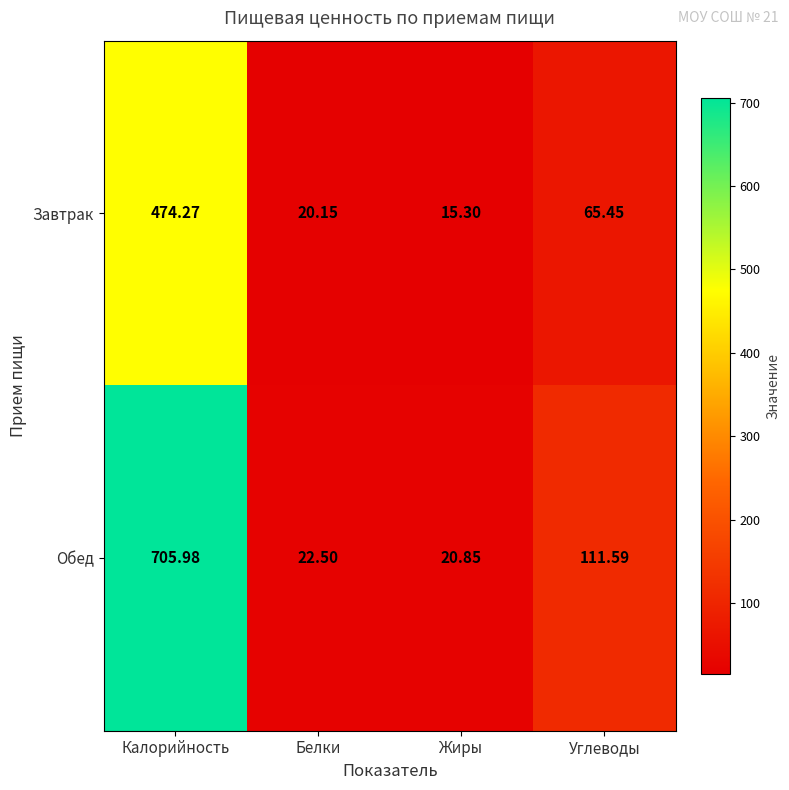

Which category has the lowest value in the Завтрак series?

Жиры